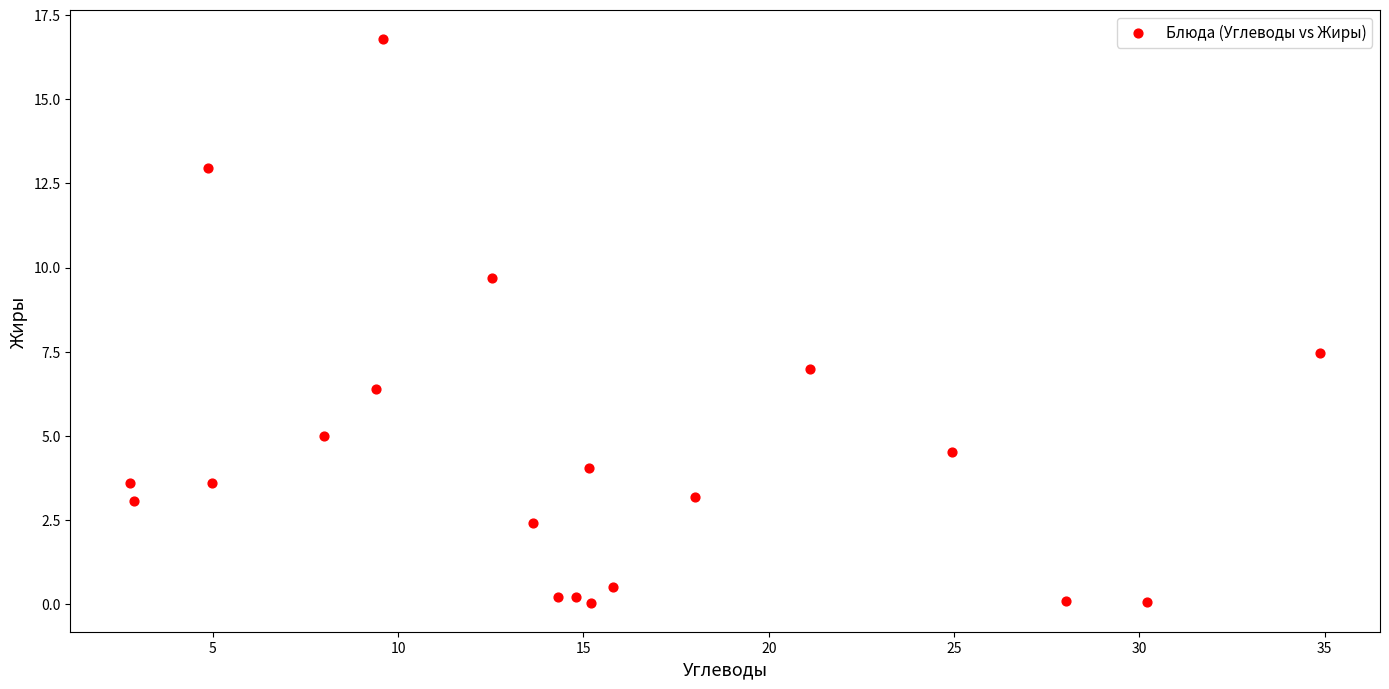

What Y value in the scatter plot is closest to 8?

7.5